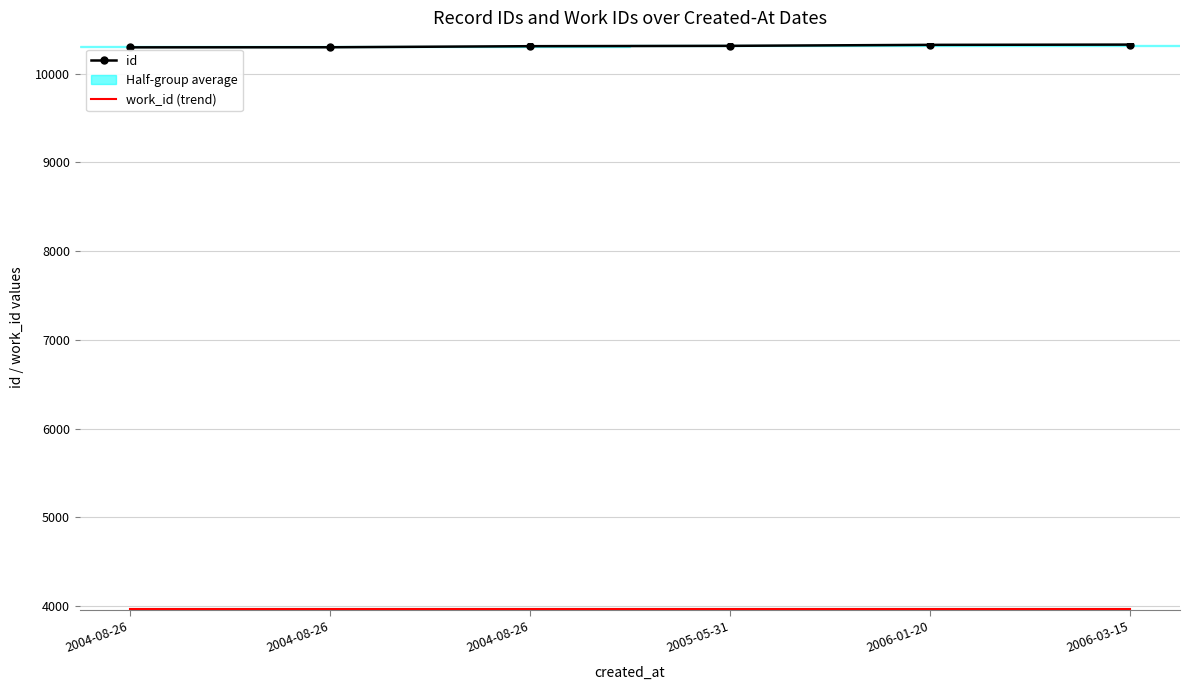

Is the value of id at 2005-05-31 greater than the value of work_id (trend) at 2004-08-26?

Yes